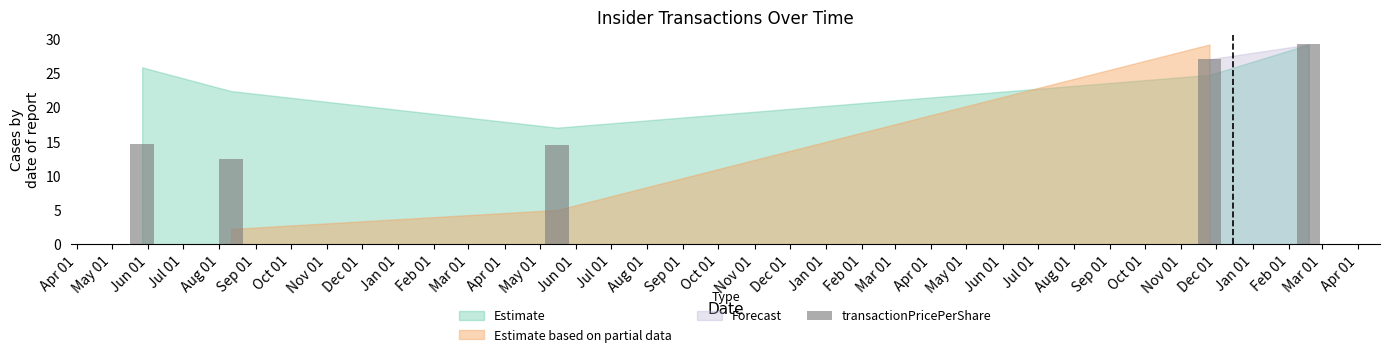

Which category has the highest value across all series?

Mar 01